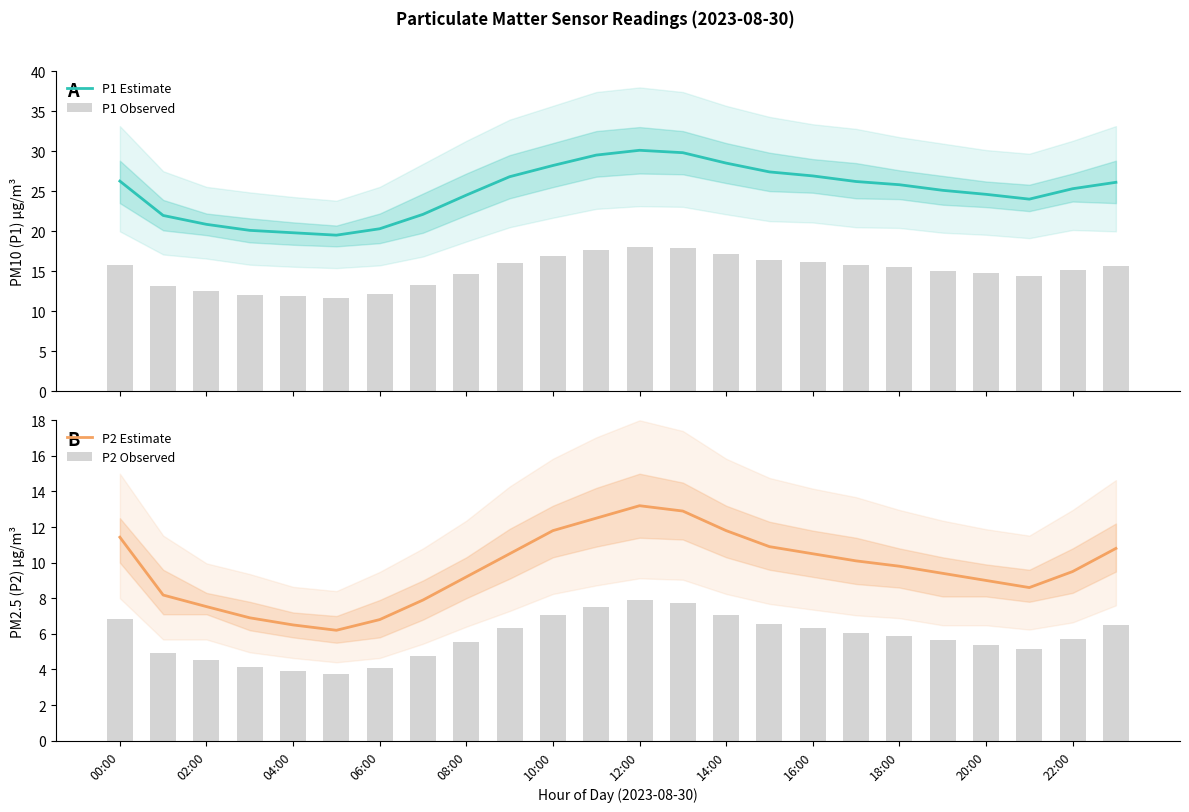

What is the minimum value for P1 Estimate?

19.5